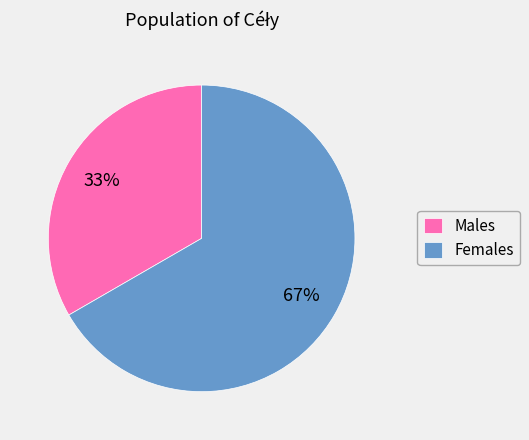

Which has a higher value, Males or Females?

Females